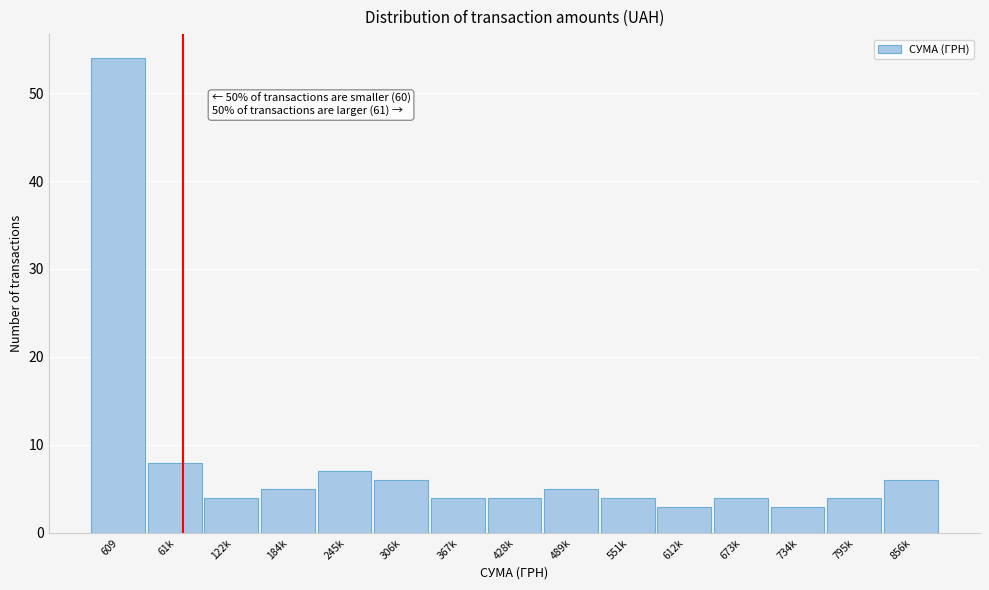

Reading left to right, what are all the values shown in this chart?

609=54	61k=8	122k=4	184k=5	245k=7	306k=6	367k=4	428k=4	489k=5	551k=4	612k=3	673k=4	734k=3	795k=4	856k=6